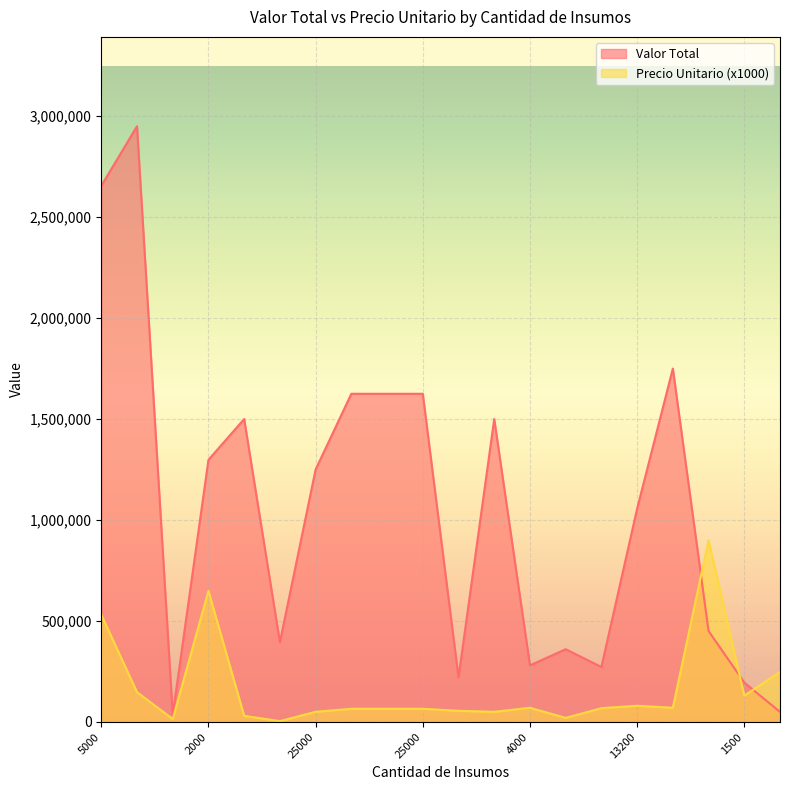

Where is Precio Unitario nearest to the value 451975?

5000